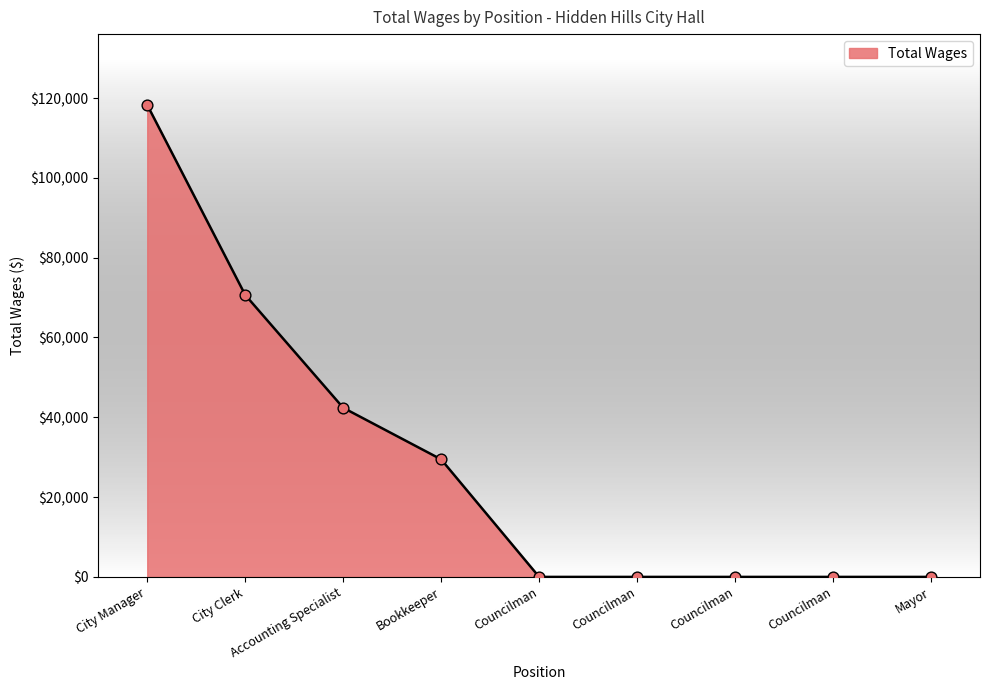

What is the change in value from City Clerk to Councilman?

-70662